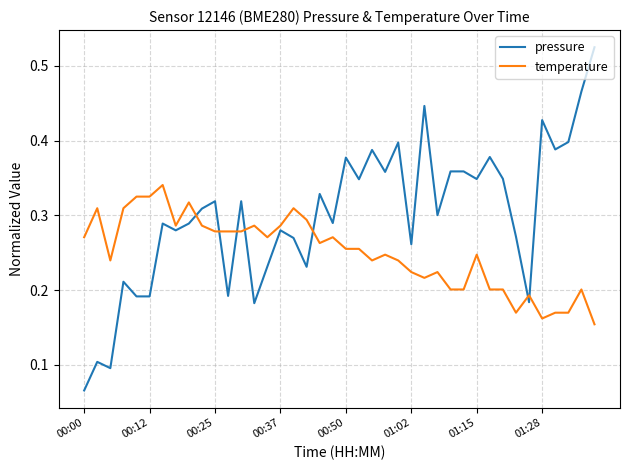

Which series has the largest total across all categories?

pressure